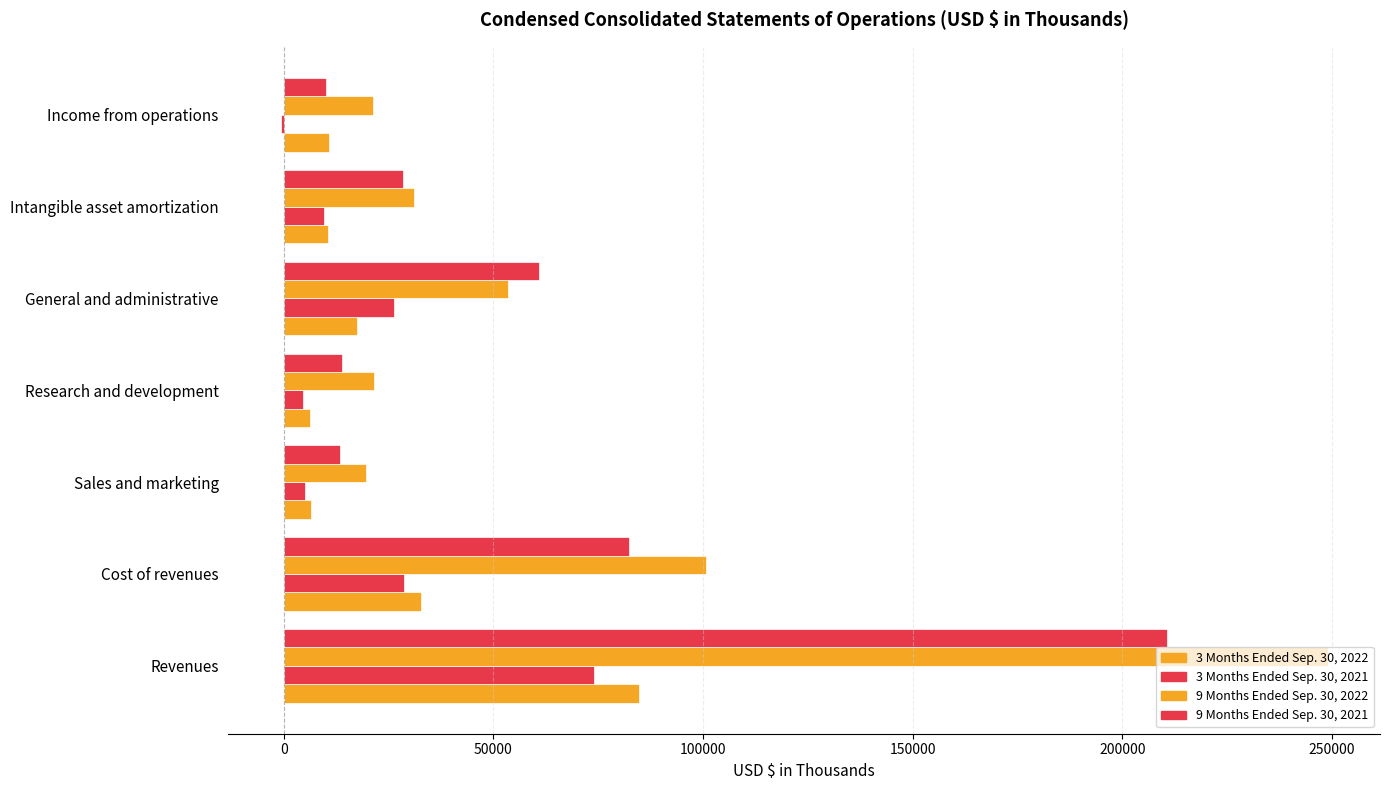

What is the minimum value for 9 Months Ended Sep. 30, 2022?

19608